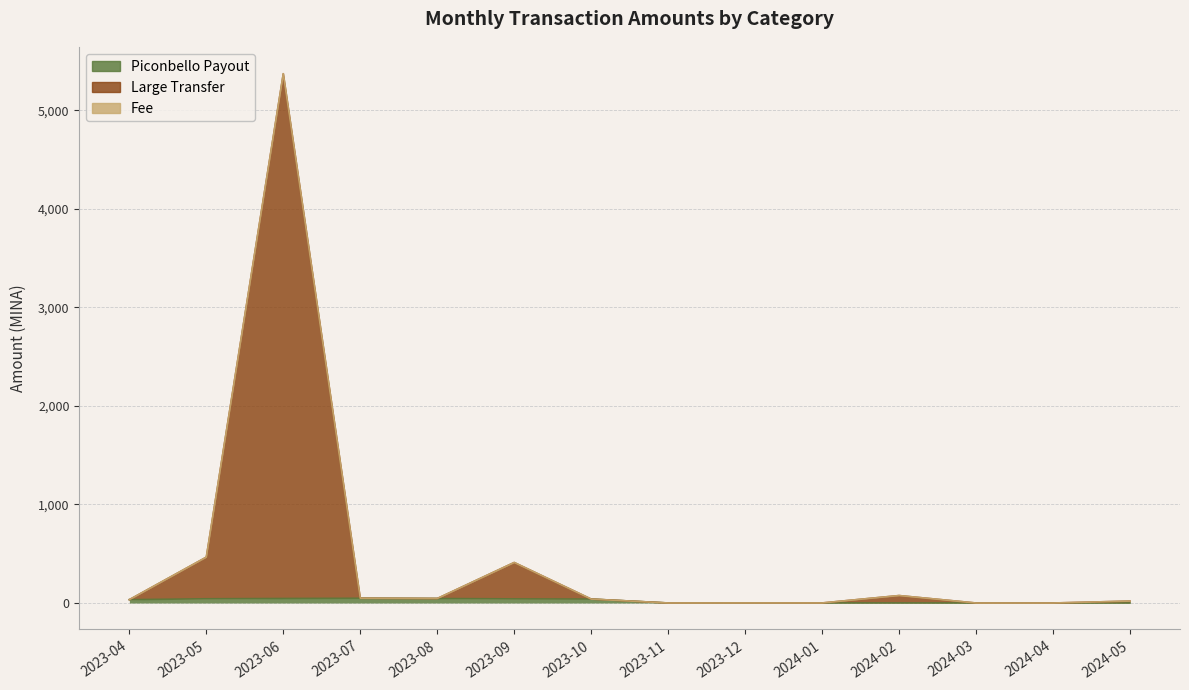

How many values in the Piconbello Payout series are below 34?

7